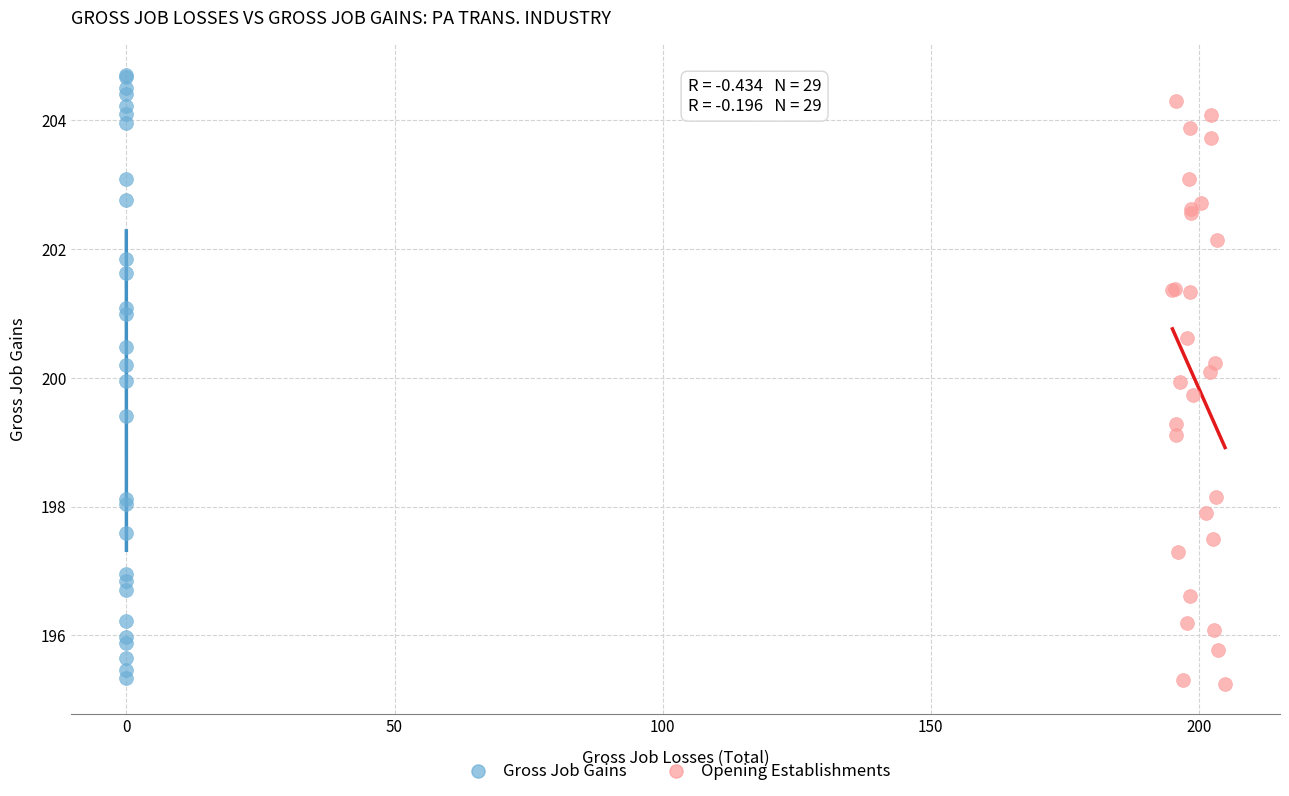

Which series has the widest spread of Y values?

Gross Job Gains